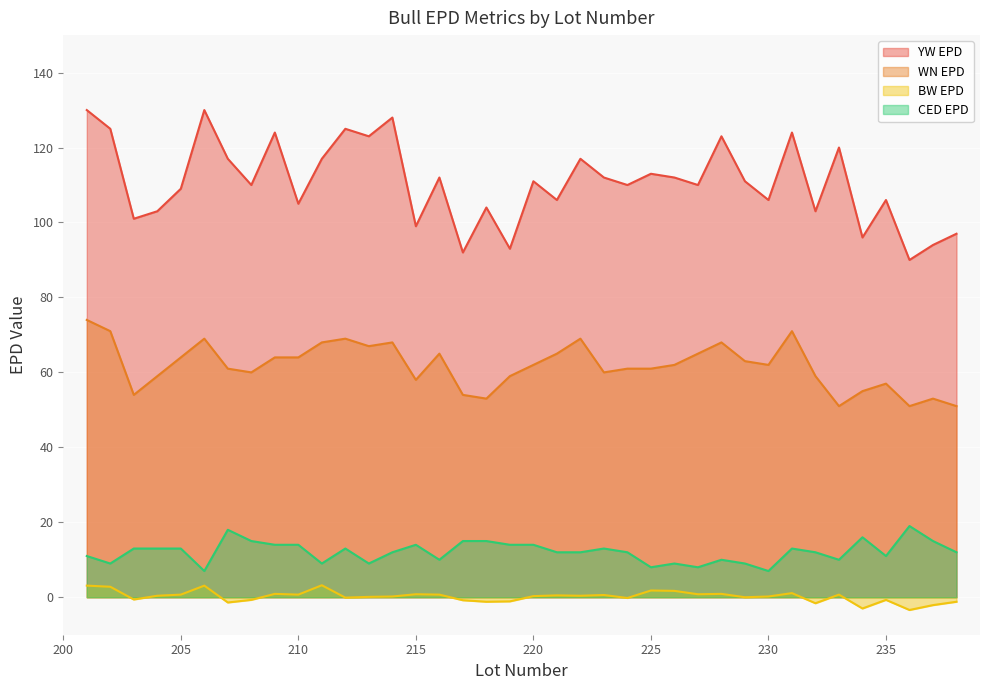

How many negative values does the BW EPD series have?

14